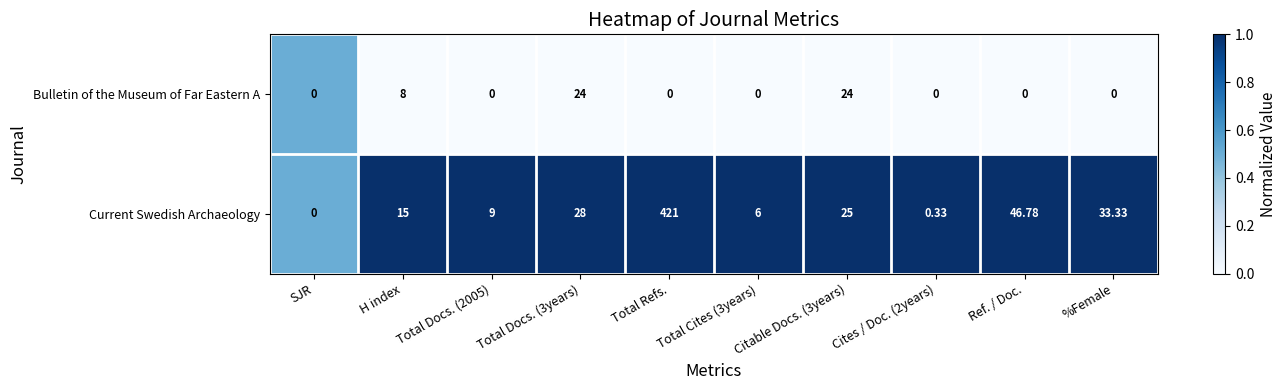

At which label does Current Swedish Archaeology reach its minimum?

SJR